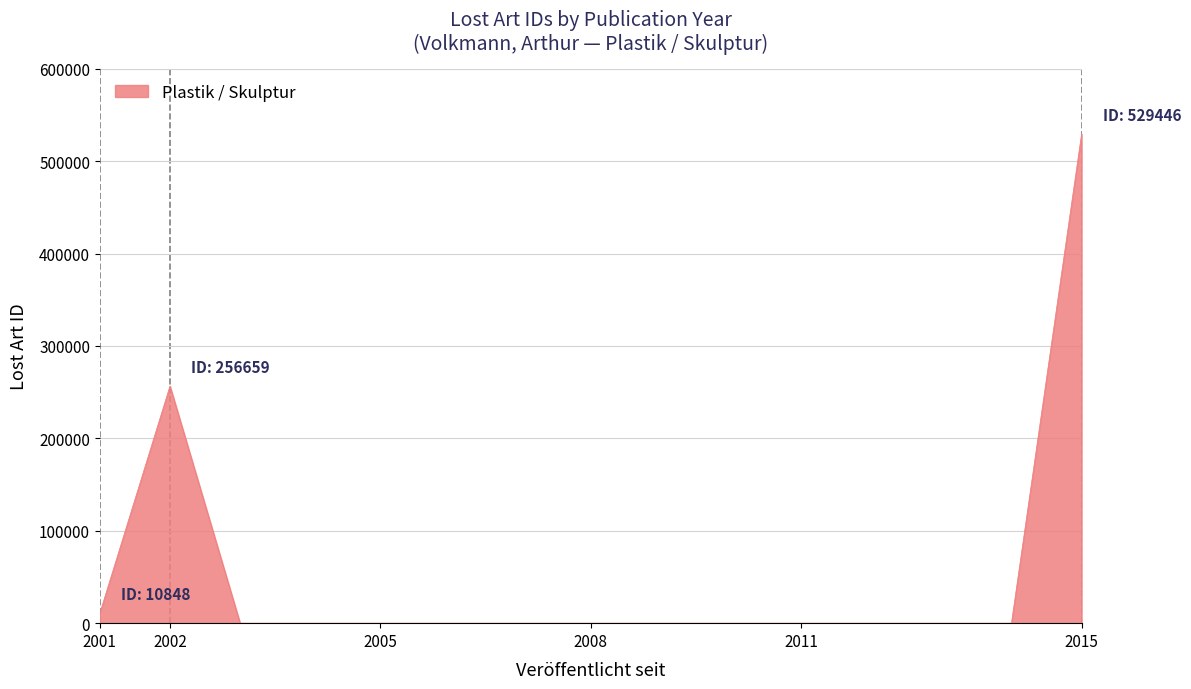

What is the difference between the maximum and minimum values?

529446